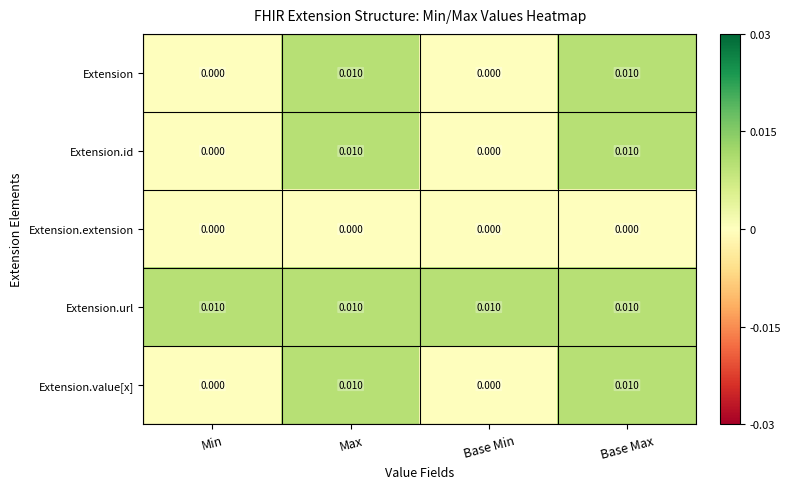

Is the value of Extension.id at Base Min greater than the value of Extension.value[x] at Base Max?

No